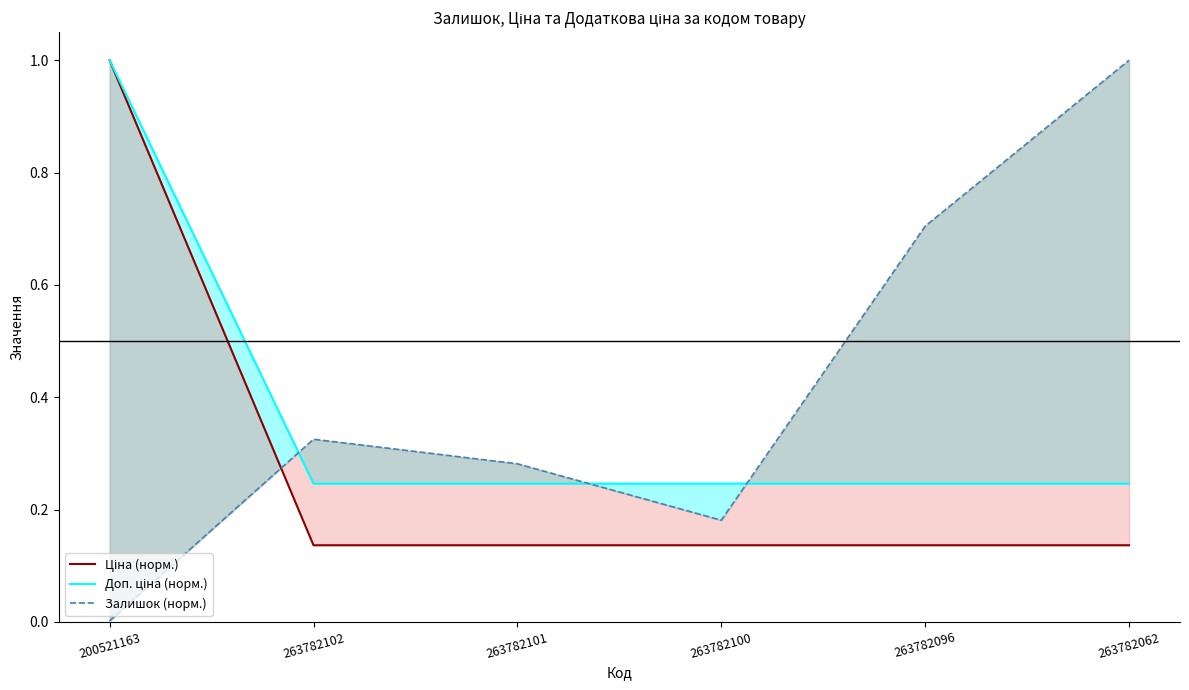

After their last crossing, which series has the higher values: Залишок (норм.) or Ціна (норм.)?

Залишок (норм.)